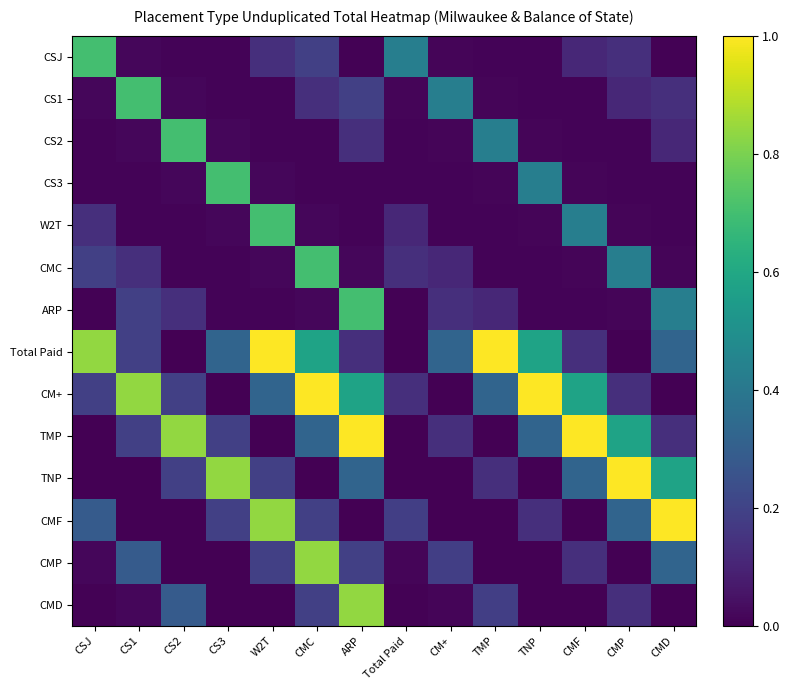

At how many categories does at least one series exceed 0?

14